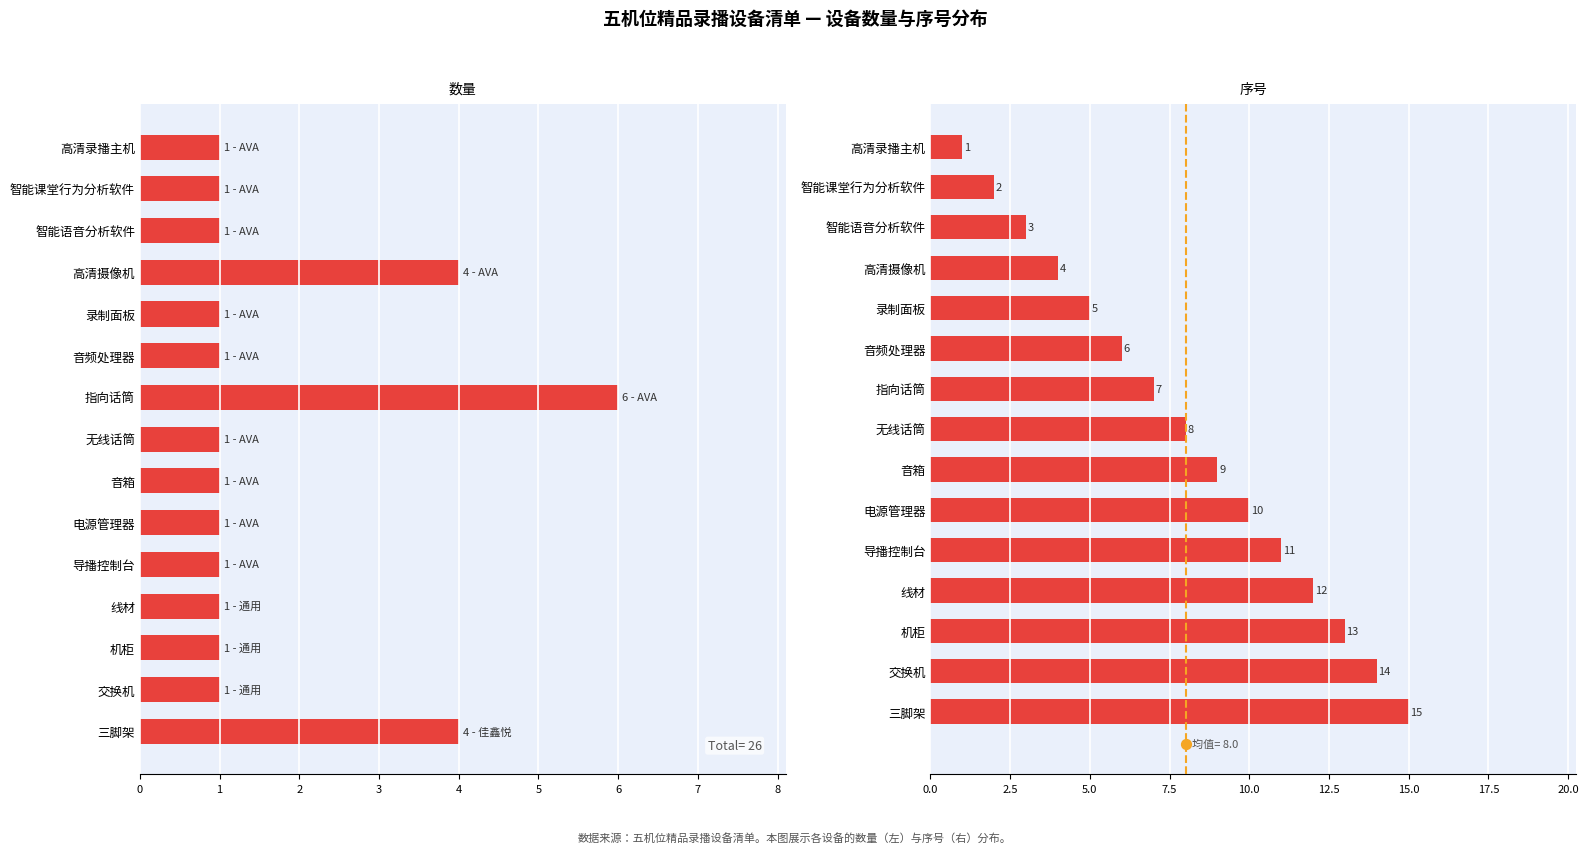

What are all the series names shown in the legend?

数量, 序号